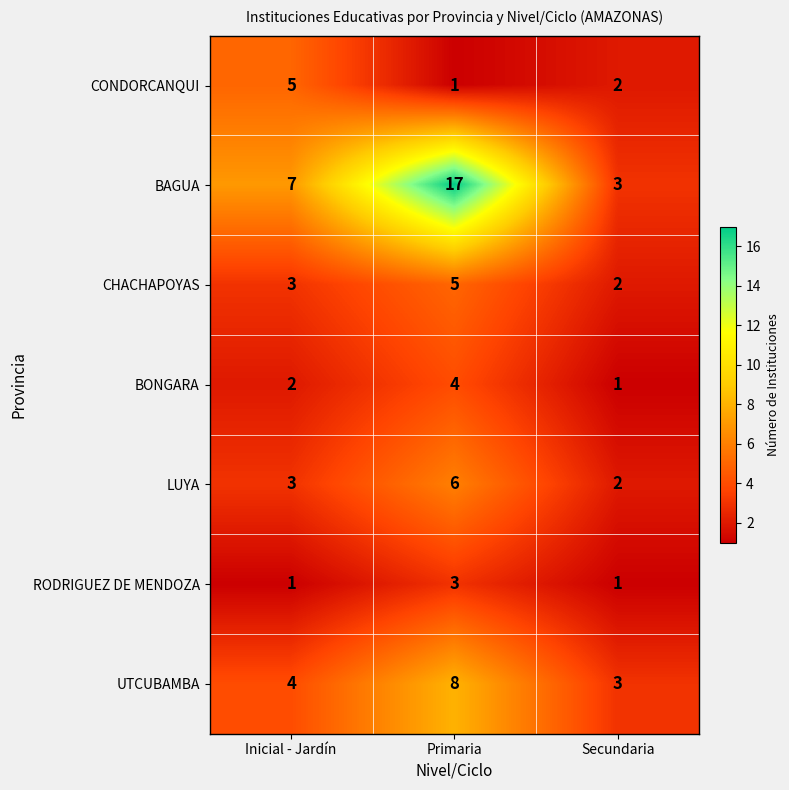

Reading left to right, extract all data points from this chart.

CONDORCANQUI: 5	1	2
BAGUA: 7	17	3
CHACHAPOYAS: 3	5	2
BONGARA: 2	4	1
LUYA: 3	6	2
RODRIGUEZ DE MENDOZA: 1	3	1
UTCUBAMBA: 4	8	3